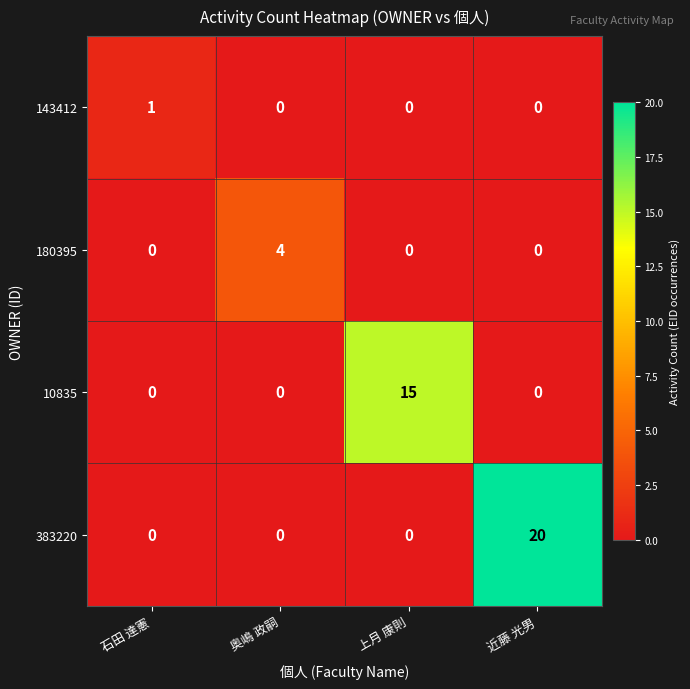

List the series in order of their overall mean, highest first.

383220, 10835, 180395, 143412